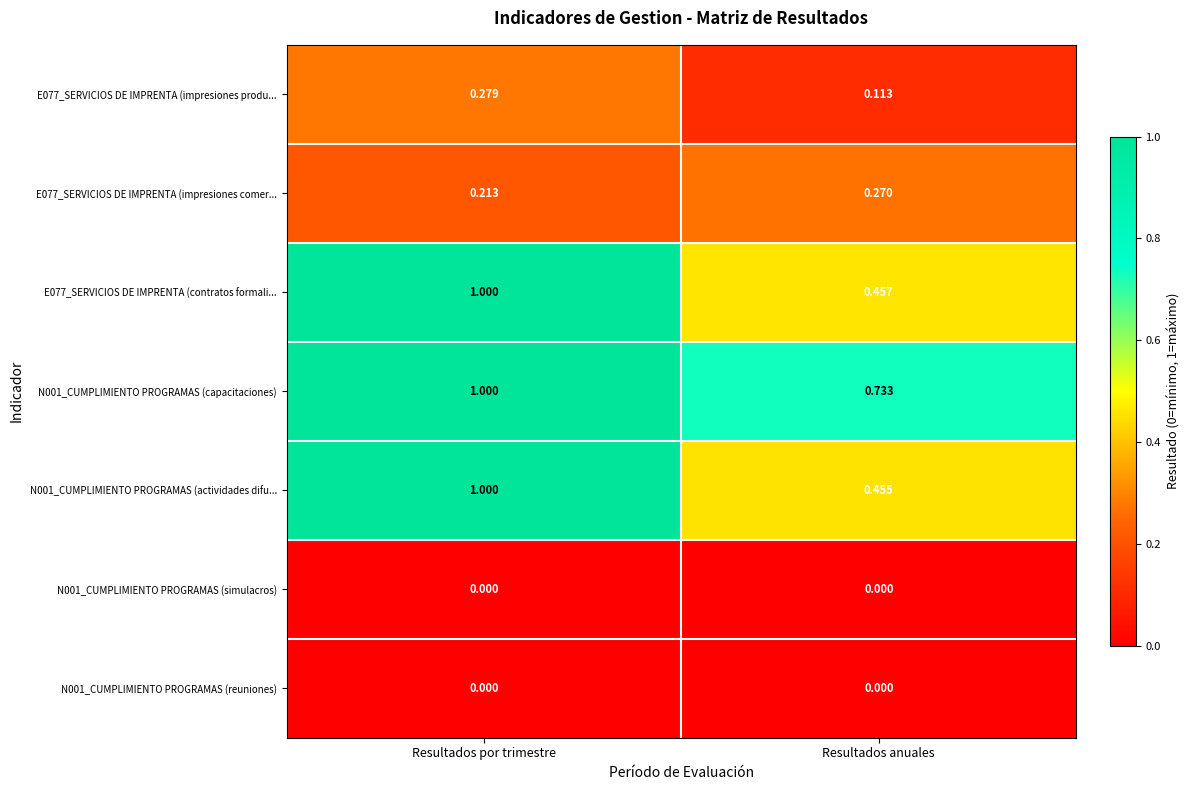

Is the value of N001_CUMPLIMIENTO PROGRAMAS (actividades difu... at Resultados por trimestre greater than the value of N001_CUMPLIMIENTO PROGRAMAS (reuniones) at Resultados por trimestre?

Yes